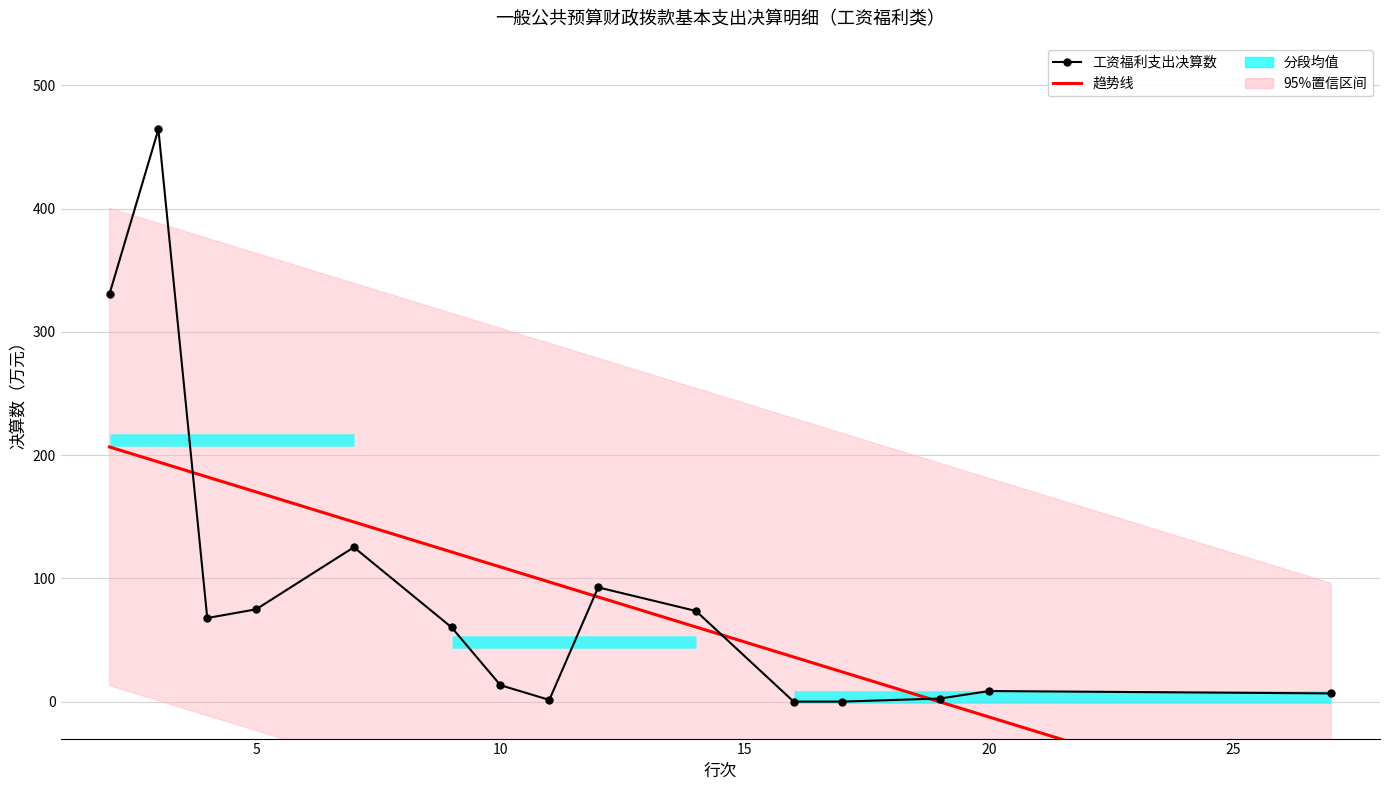

What is the maximum value shown in the chart?

464.3